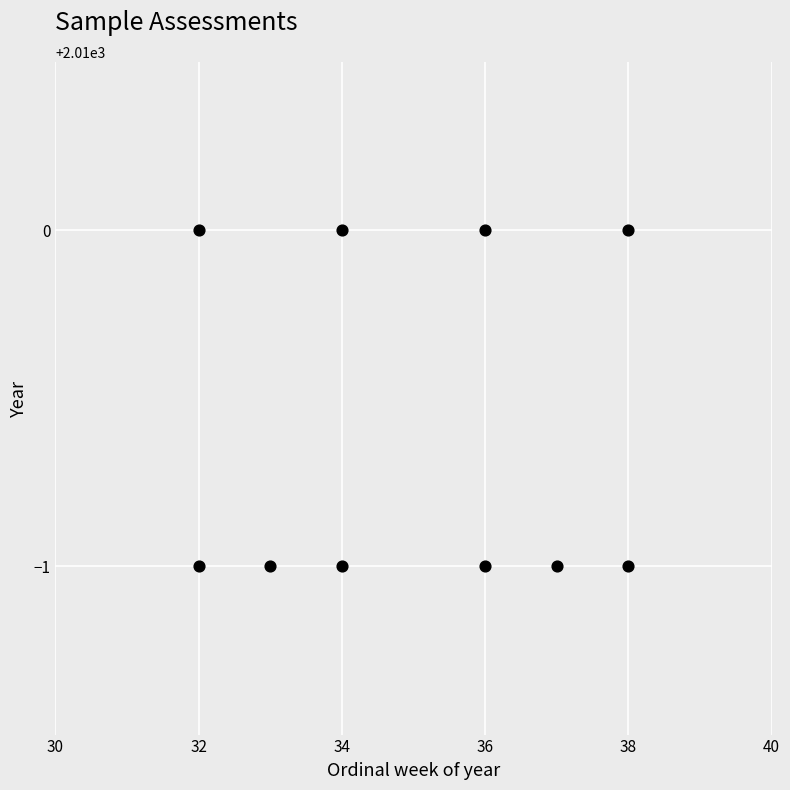

What is the range of X values (max minus min)?

6